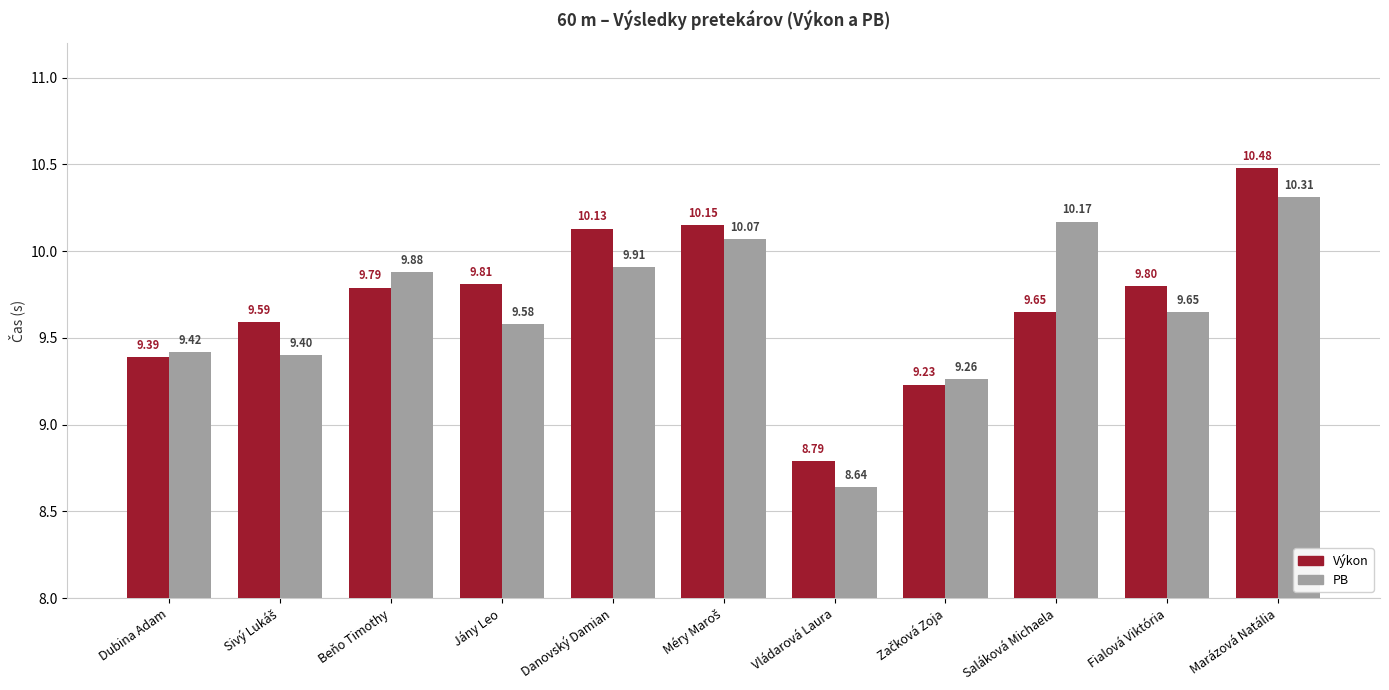

How many groups of bars are there?

11